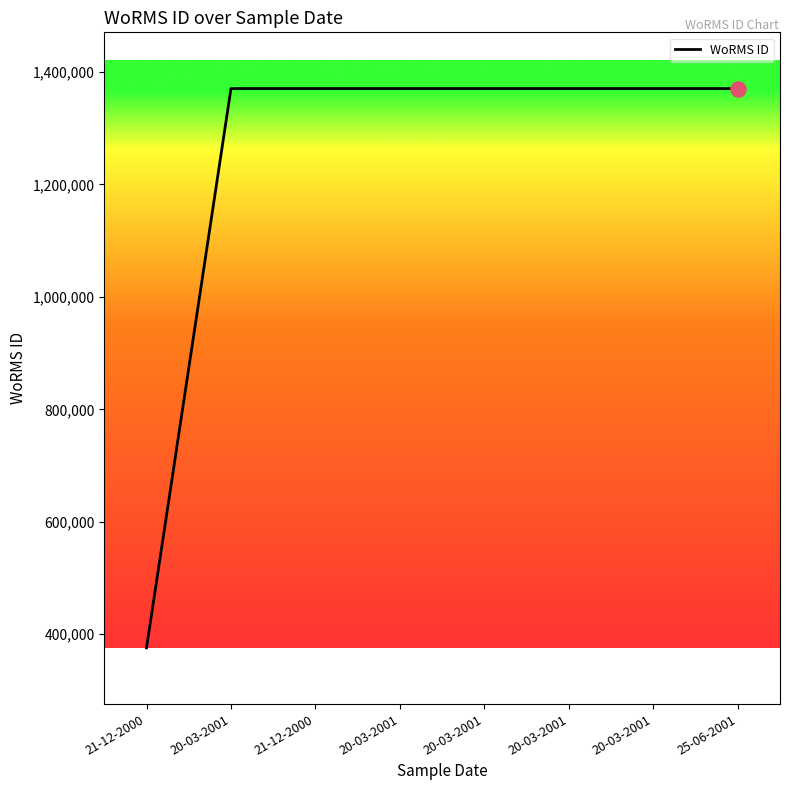

Which has a higher value, 20-03-2001 or 21-12-2000?

20-03-2001